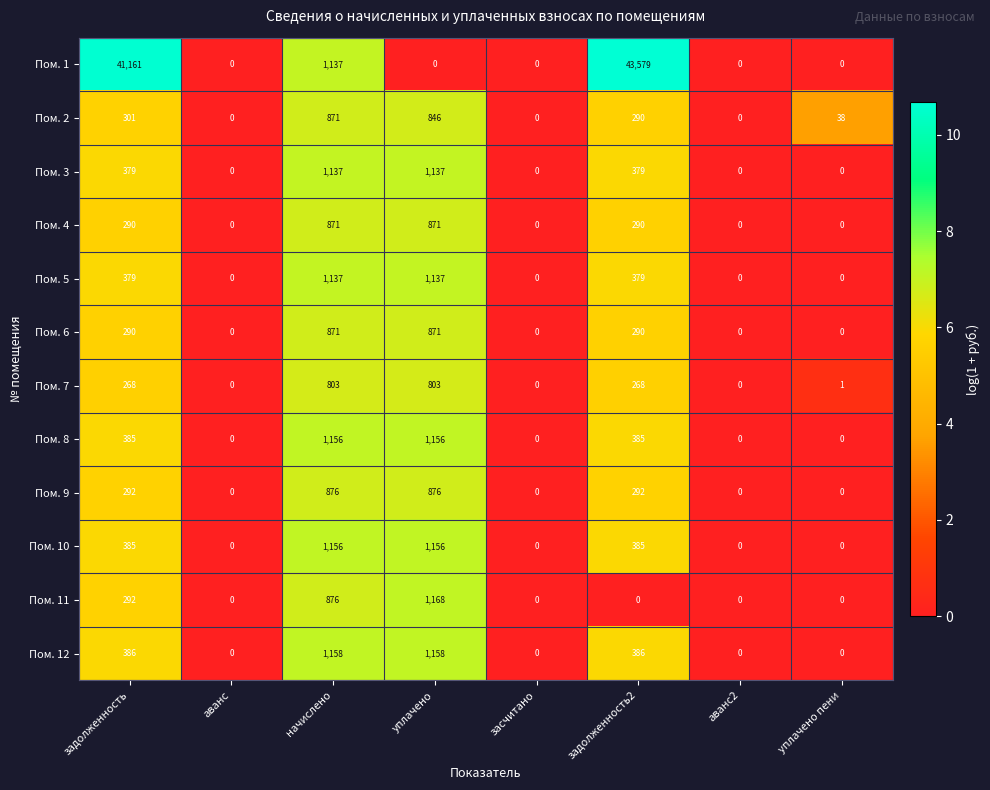

What is the sum of all Пом. 4 values?

2322